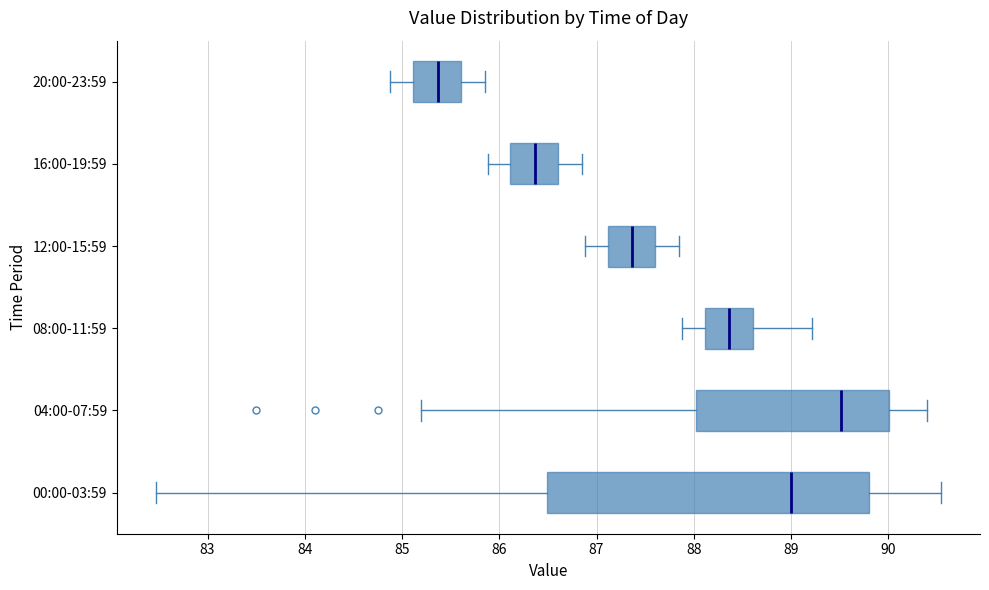

Which box's median line is the furthest to the right?

04:00-07:59